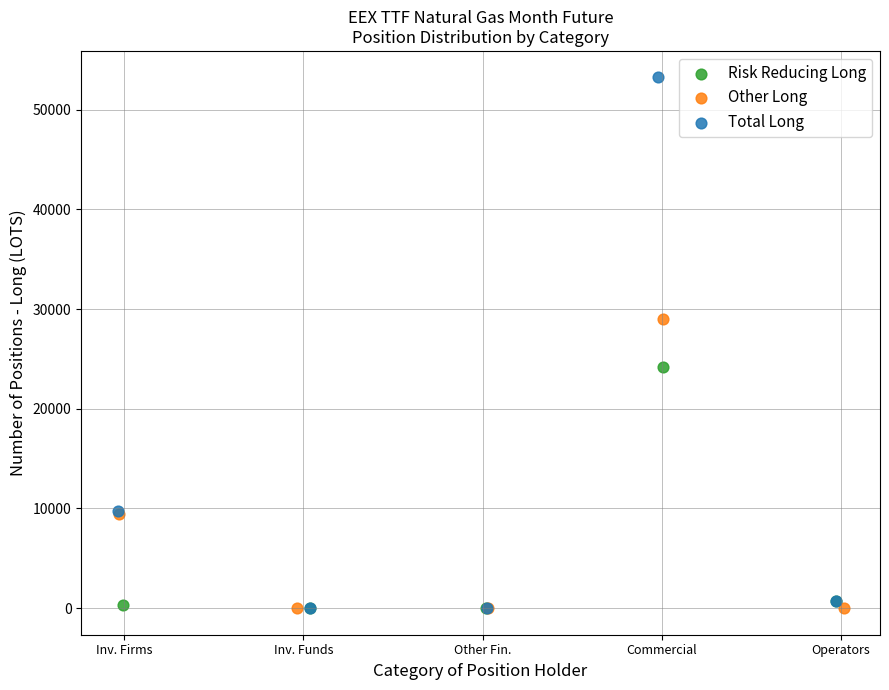

Which series reaches the maximum Y coordinate?

Total Long